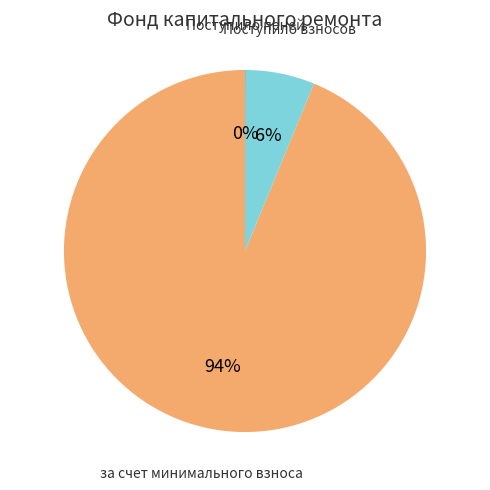

The Поступило взносов slice represents 1% of the pie. True or false?

False